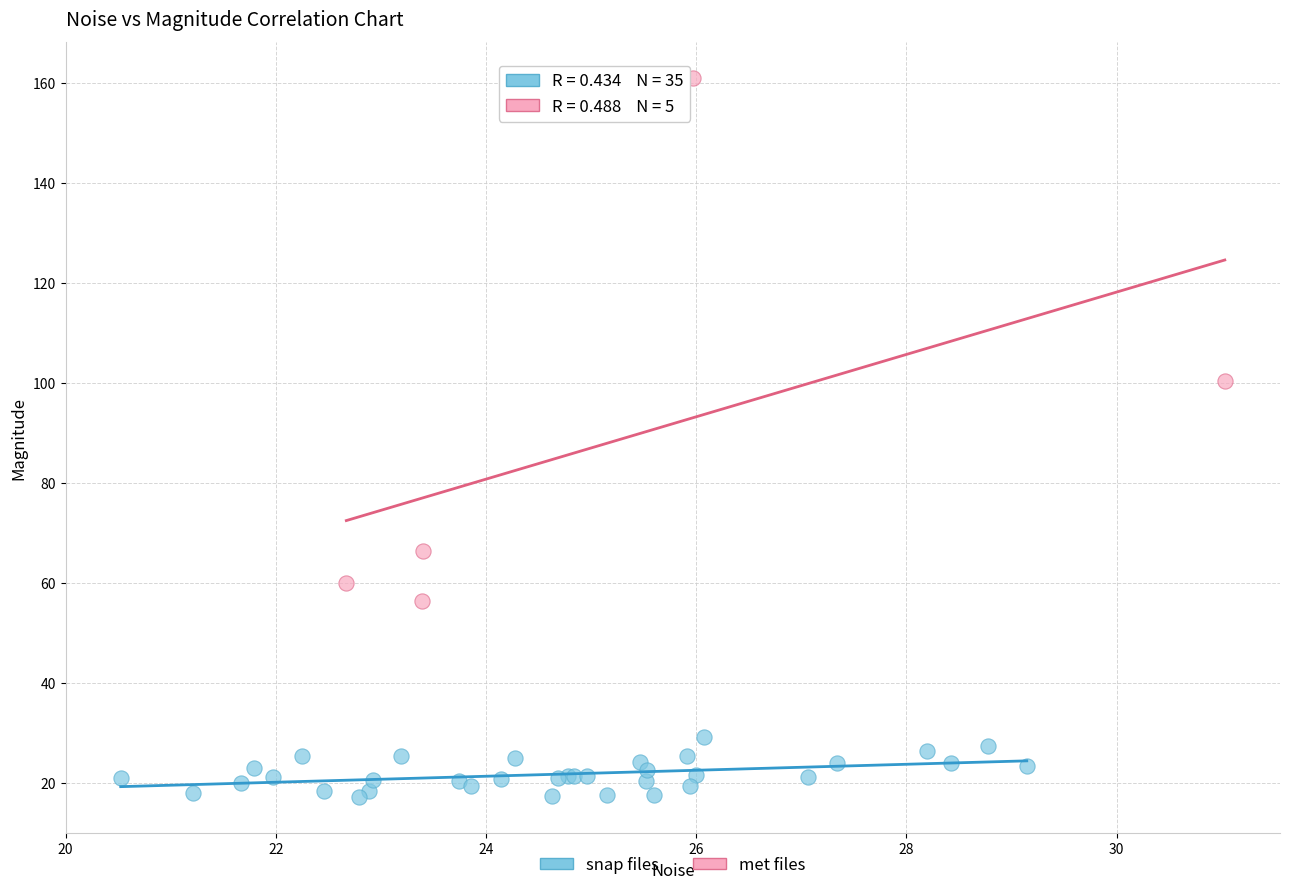

Which series reaches the minimum Y coordinate?

snap files